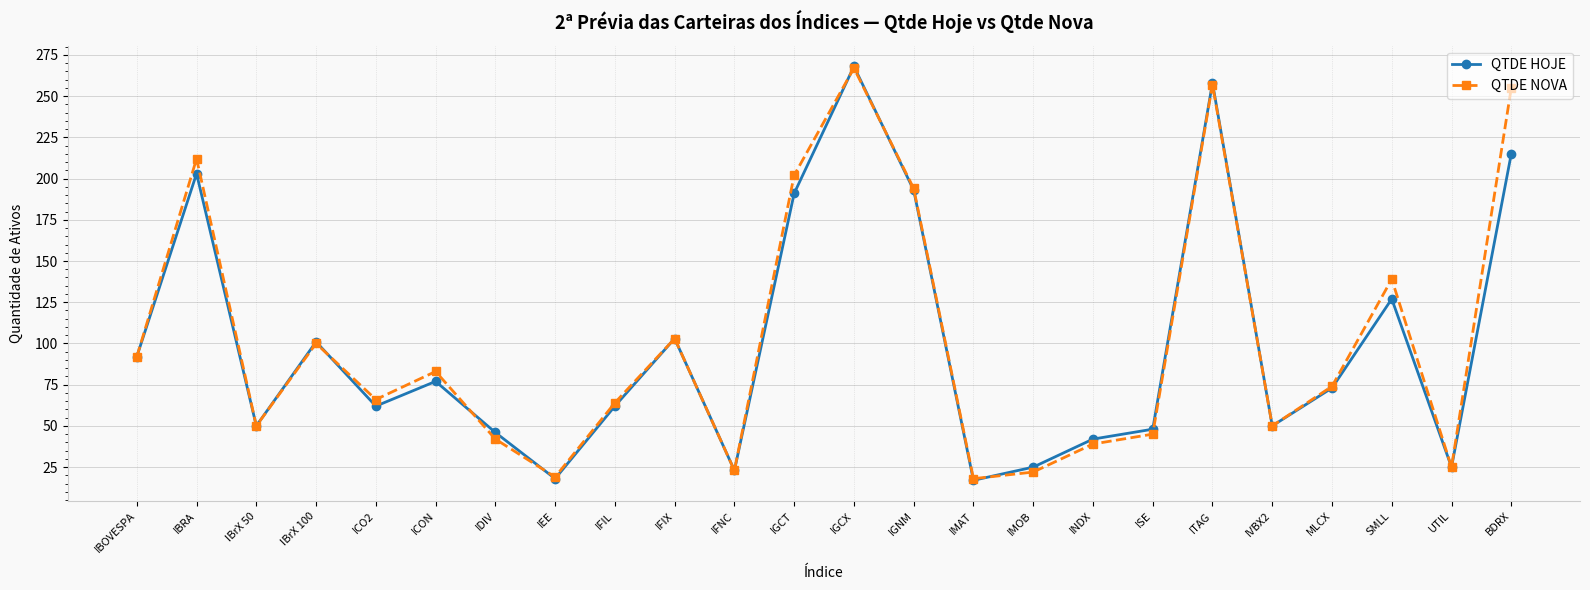

At which category is the sum across all series the highest?

IGCX